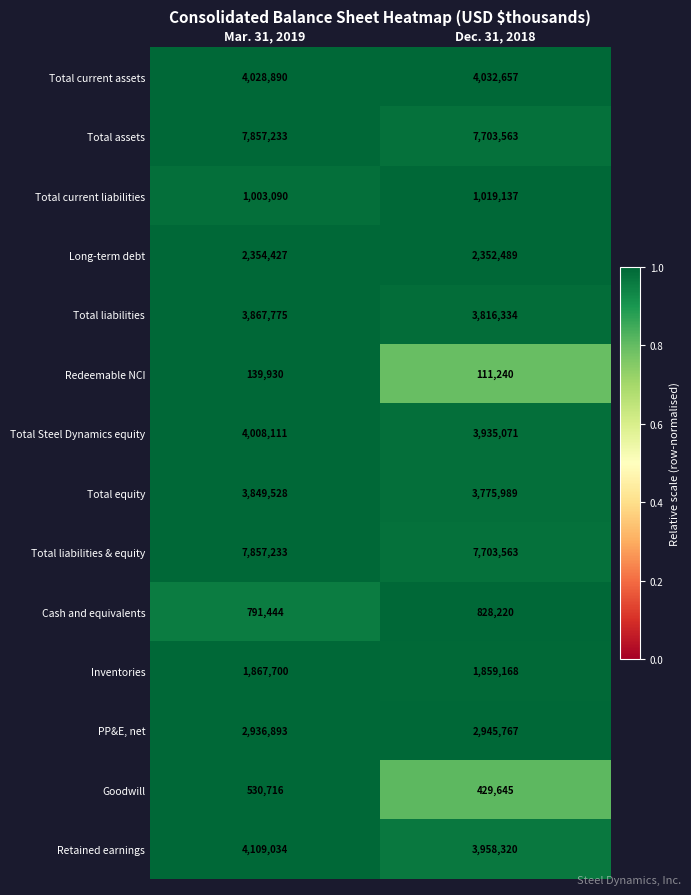

What is the difference between the Total Steel Dynamics equity values at Mar. 31, 2019 and Dec. 31, 2018?

73040